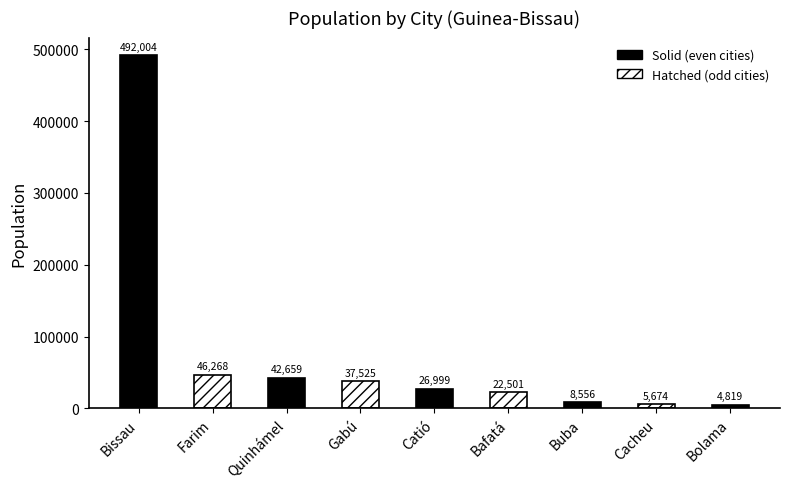

Reading right to left, extract all data points from this chart.

Bolama=4819	Cacheu=5674	Buba=8556	Bafatá=22501	Catió=26999	Gabú=37525	Quinhámel=42659	Farim=46268	Bissau=492004